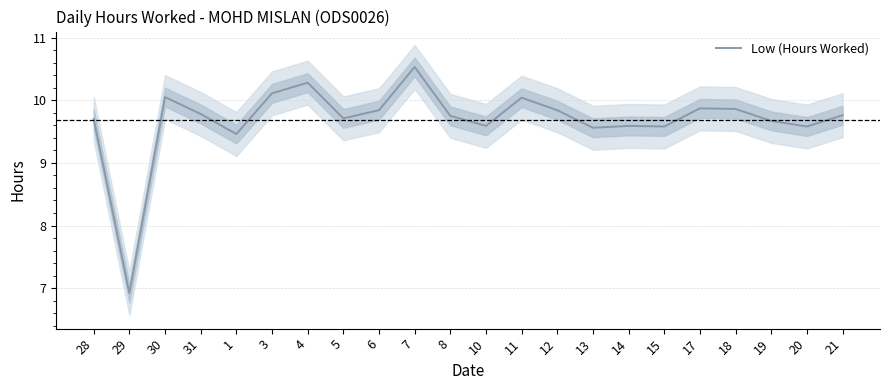

What is the difference between the maximum and minimum values?

3.6